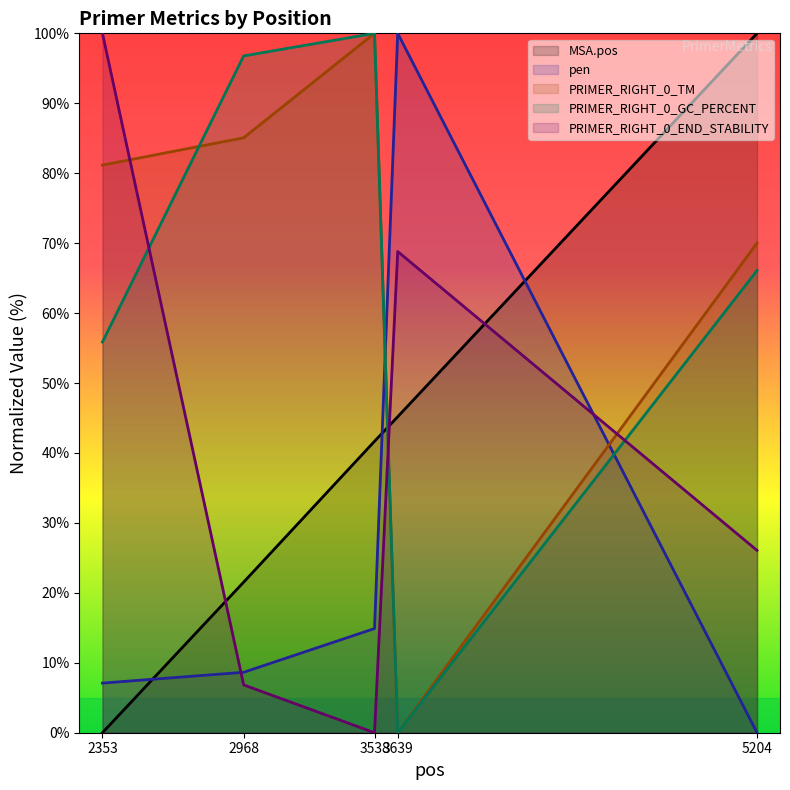

How many times do PRIMER_RIGHT_0_END_STABILITY and PRIMER_RIGHT_0_GC_PERCENT cross each other?

3